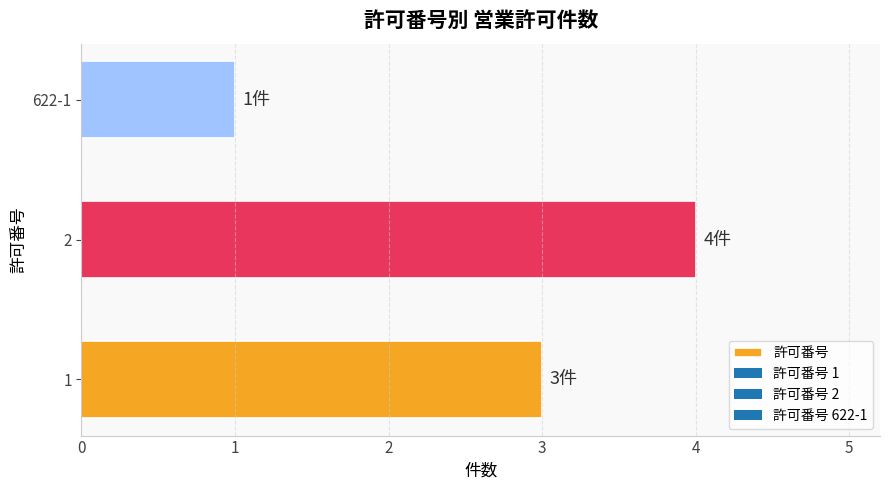

Approximately how many times larger is the value at 622-1 compared to 1?

0.3